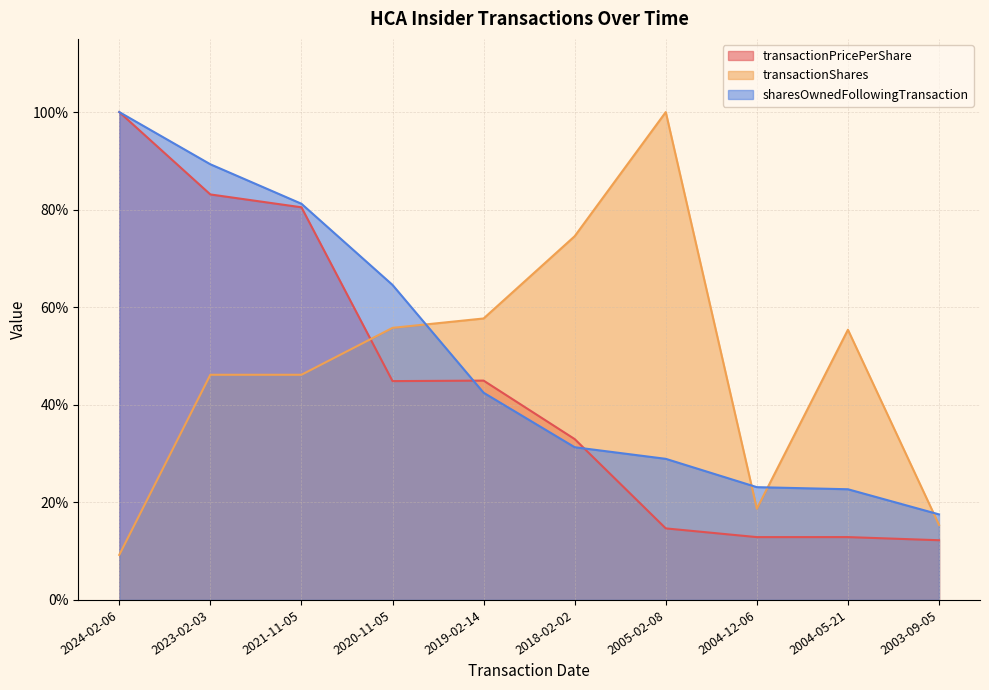

What is the value of the transactionPricePerShare point at the 6th from the left?

33.0